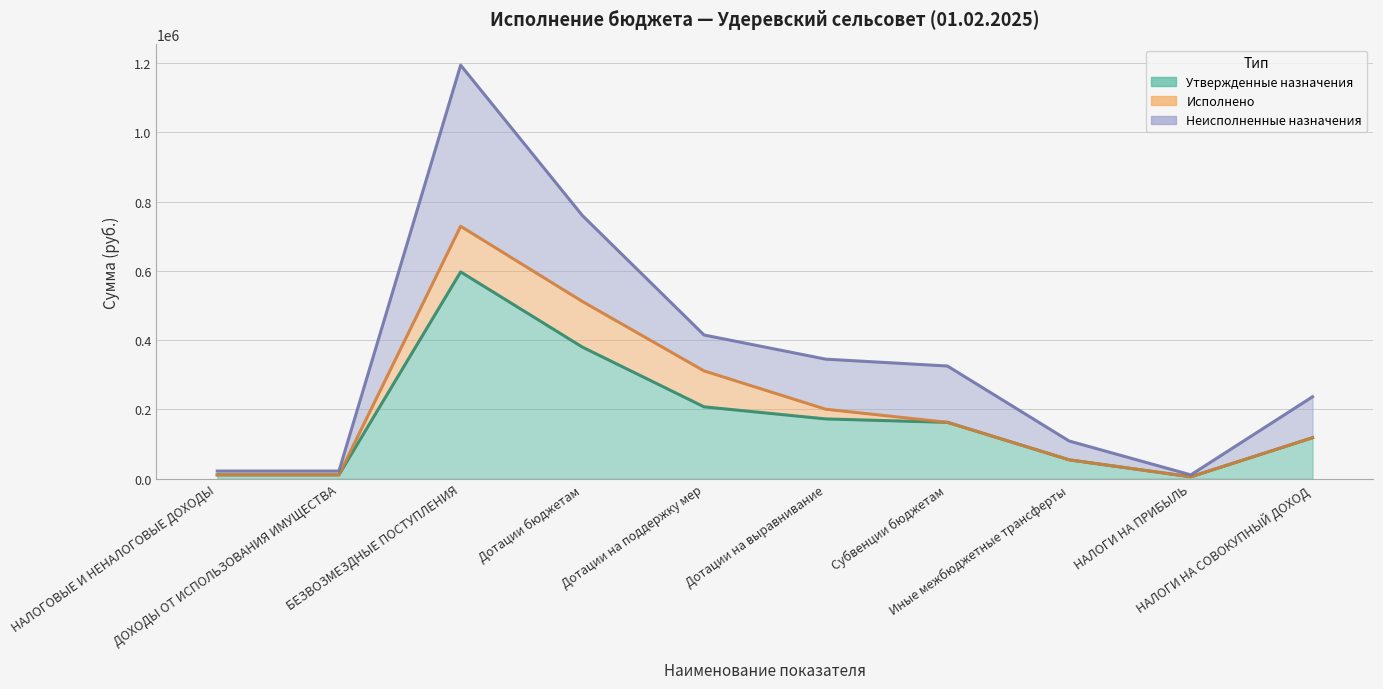

What is the difference between the Неисполненные назначения values at НАЛОГОВЫЕ И НЕНАЛОГОВЫЕ ДОХОДЫ and Дотации бюджетам?

737884.0